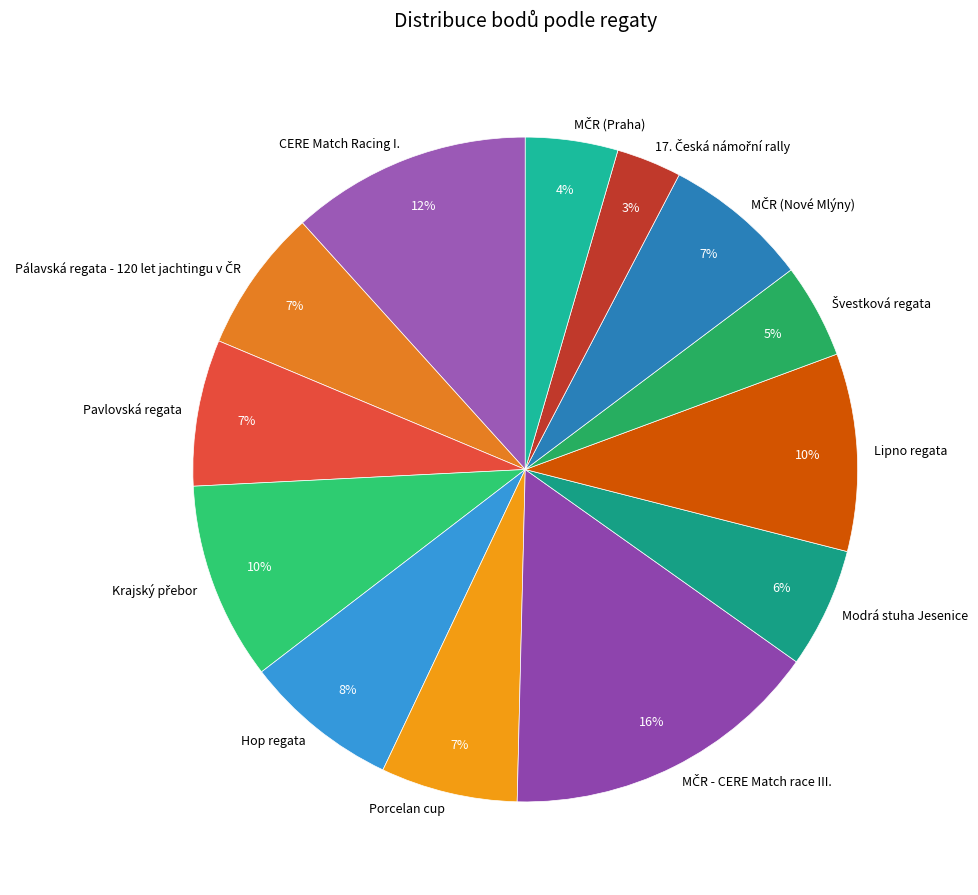

To the nearest percent, what is the average slice percentage?

8%